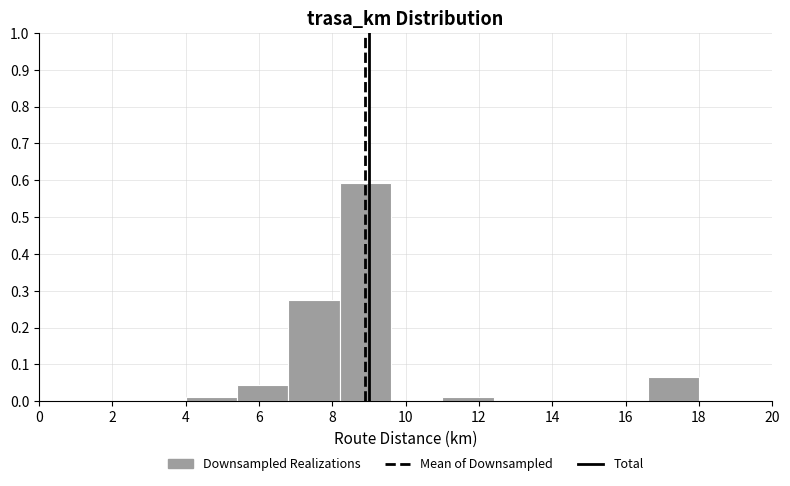

Reading left to right, transcribe this chart: for each bar, give the range it covers on the x-axis and its height. The values are not printed on the chart, so give them approximately, as read against the axis.

4.0 to 5.4: 0.01
5.4 to 6.8: 0.04
6.8 to 8.2: 0.27
8.2 to 9.6: 0.59
9.6 to 11.0: 0
11.0 to 12.4: 0.01
12.4 to 13.8: 0
13.8 to 15.2: 0
15.2 to 16.6: 0
16.6 to 18.0: 0.07